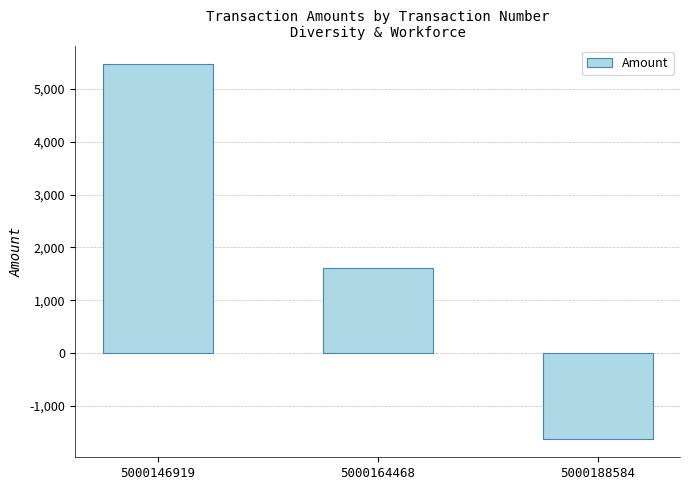

What is the sum of the values at 5000164468 and 5000146919?

7084